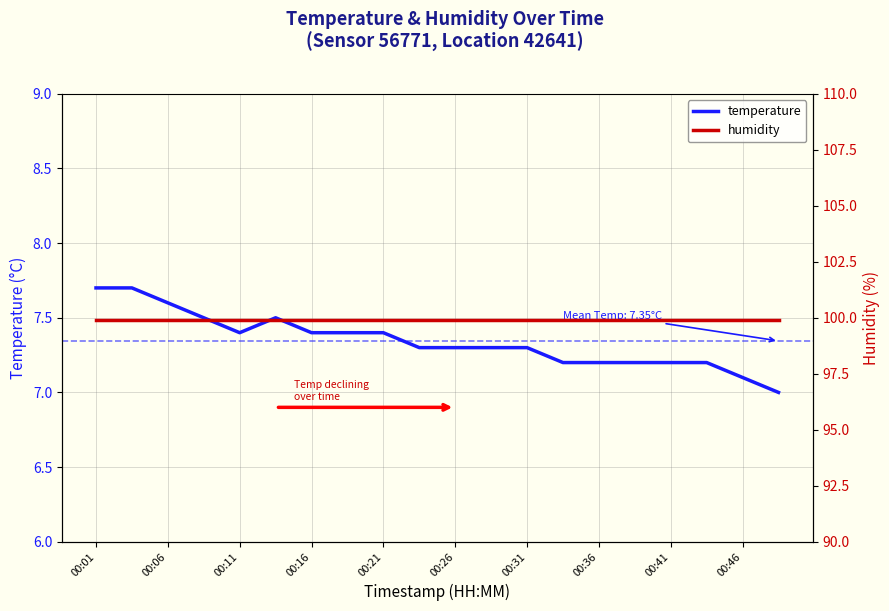

Is this an area chart (filled region under the line)?

No